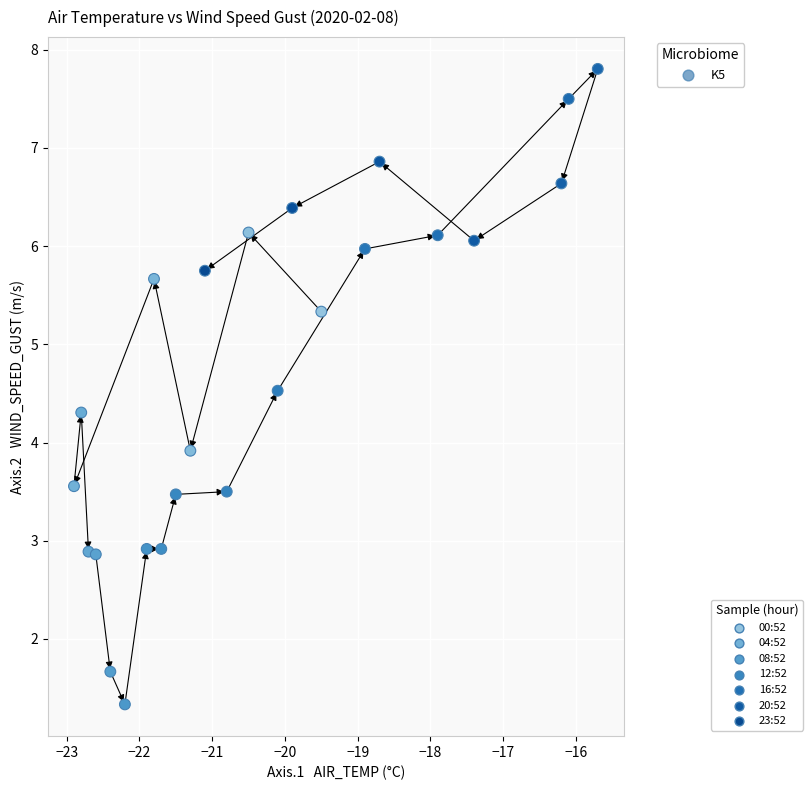

What Y value in the scatter plot is closest to 4?

3.9